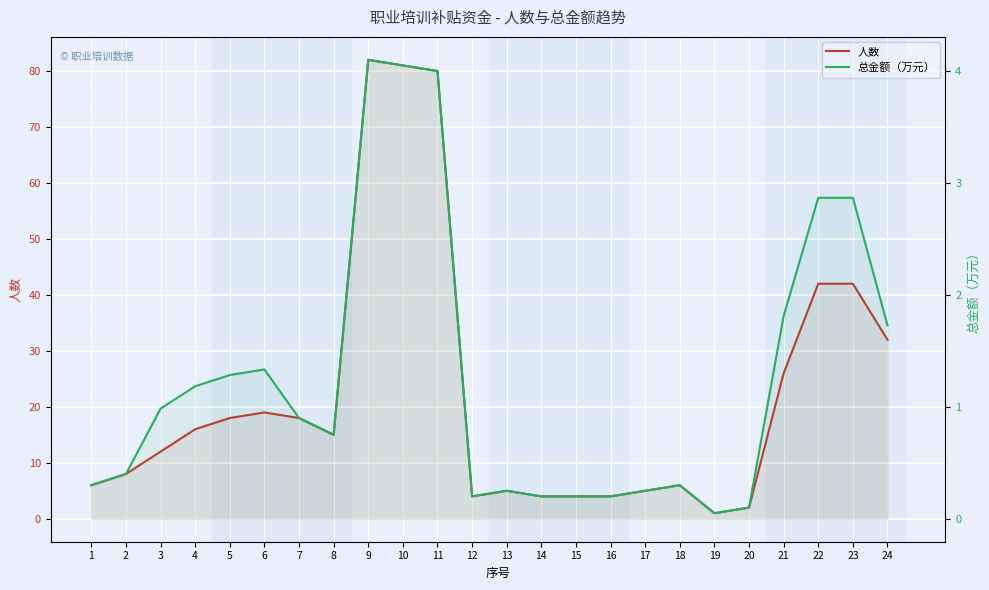

What is the sum of all 总金额（万元） values?

30.3